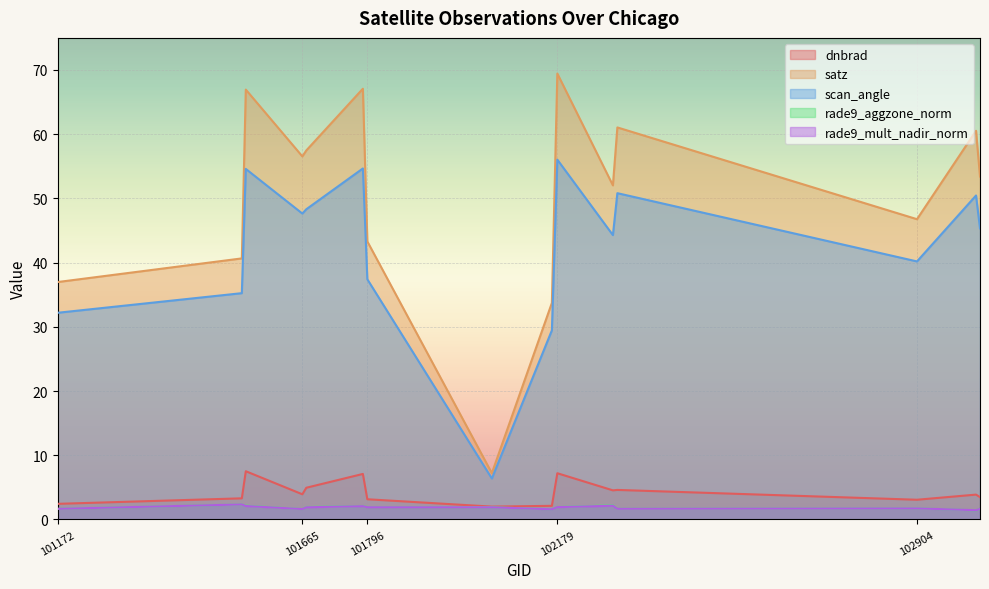

Count the number of data series in this chart.

5